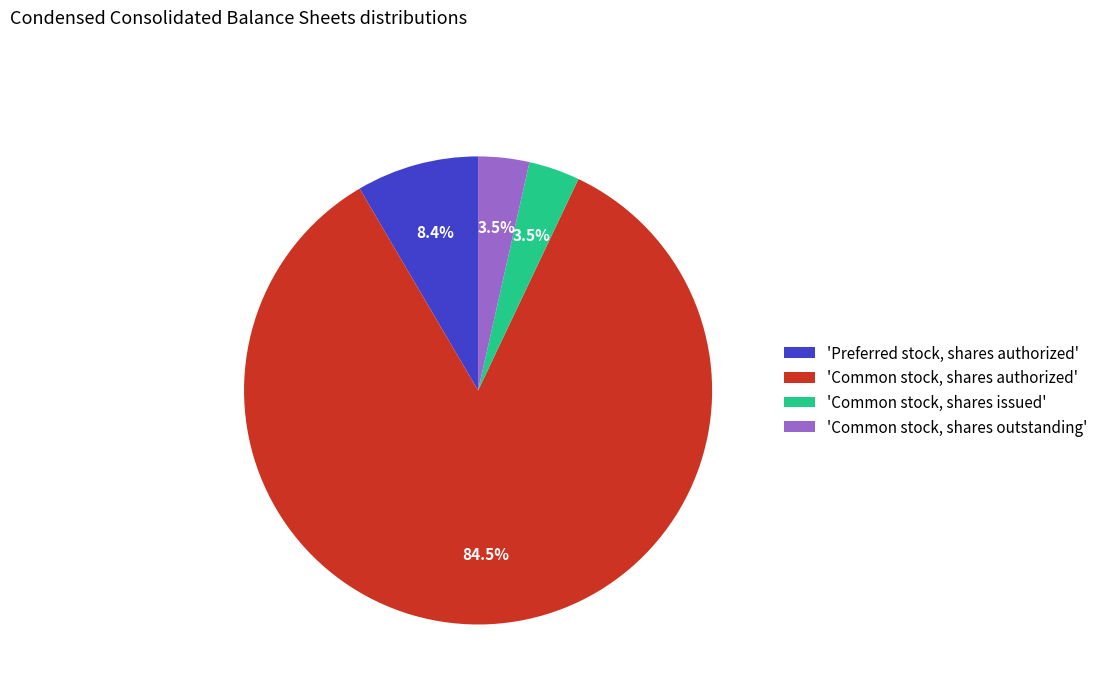

Combined, do 'Common stock, shares outstanding' and 'Preferred stock, shares authorized' account for over 50%?

No